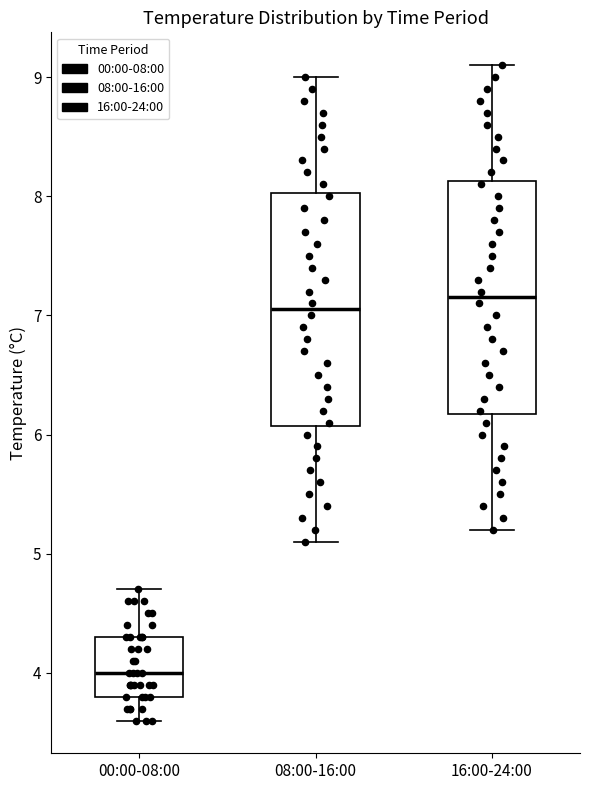

Which box has the highest median line?

16:00-24:00